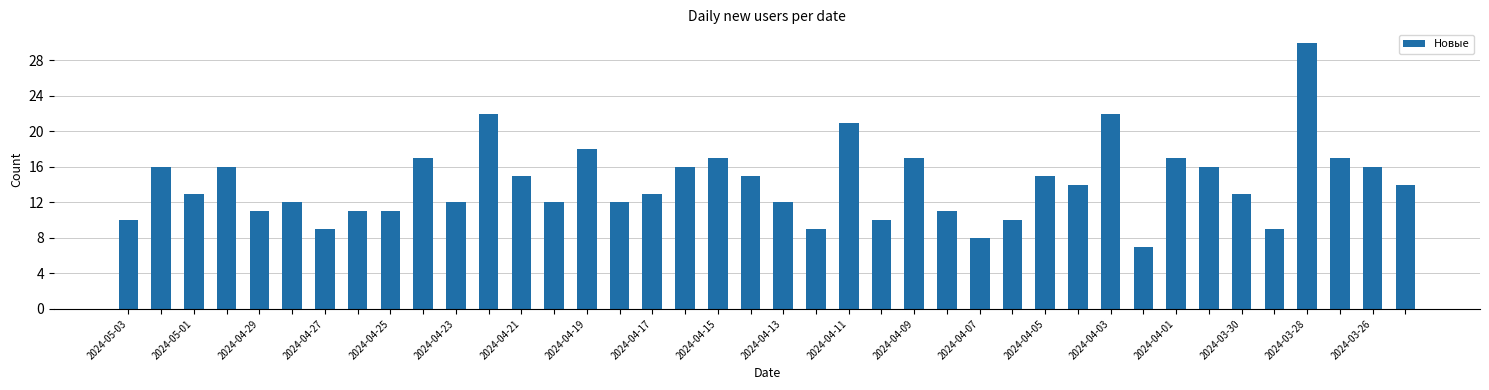

What is the value of the 24th bar from the left?

10